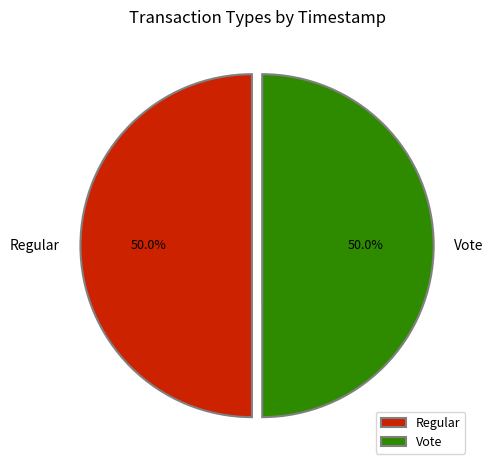

What percentage is NOT represented by Vote?

50.0%